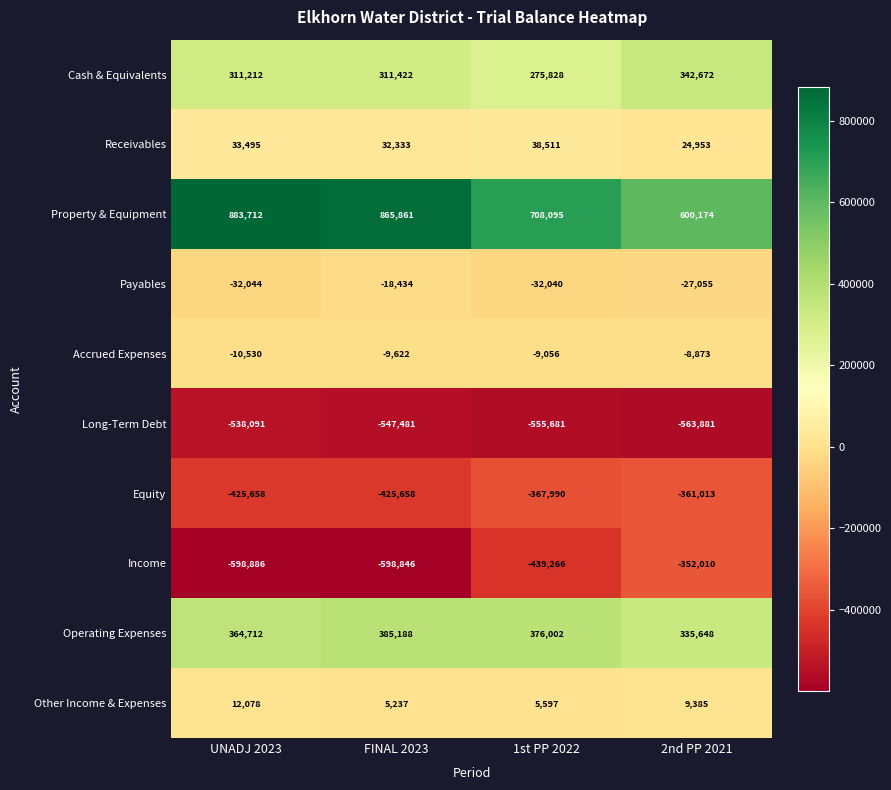

Is the value of Cash & Equivalents at 2nd PP 2021 greater than the value of Payables at UNADJ 2023?

Yes